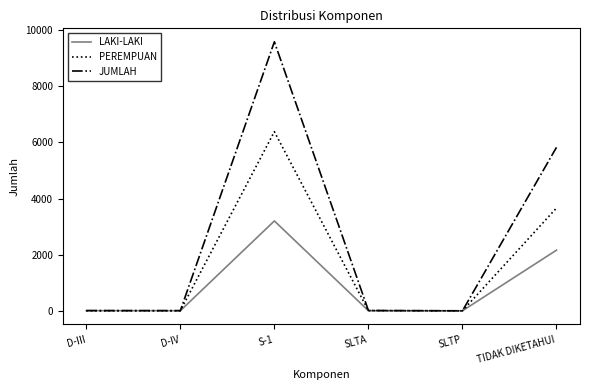

Where is the first local maximum for LAKI-LAKI?

S-1